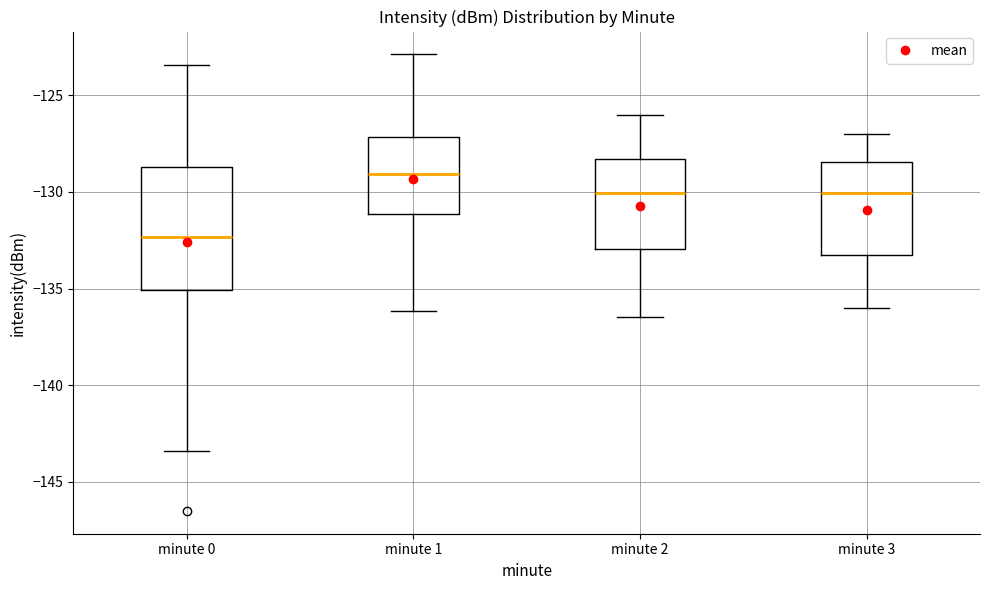

Where does the median line of the box for minute 1 sit on the y-axis? The values are not printed on the chart, so give them approximately, as read against the axis.

-129.0